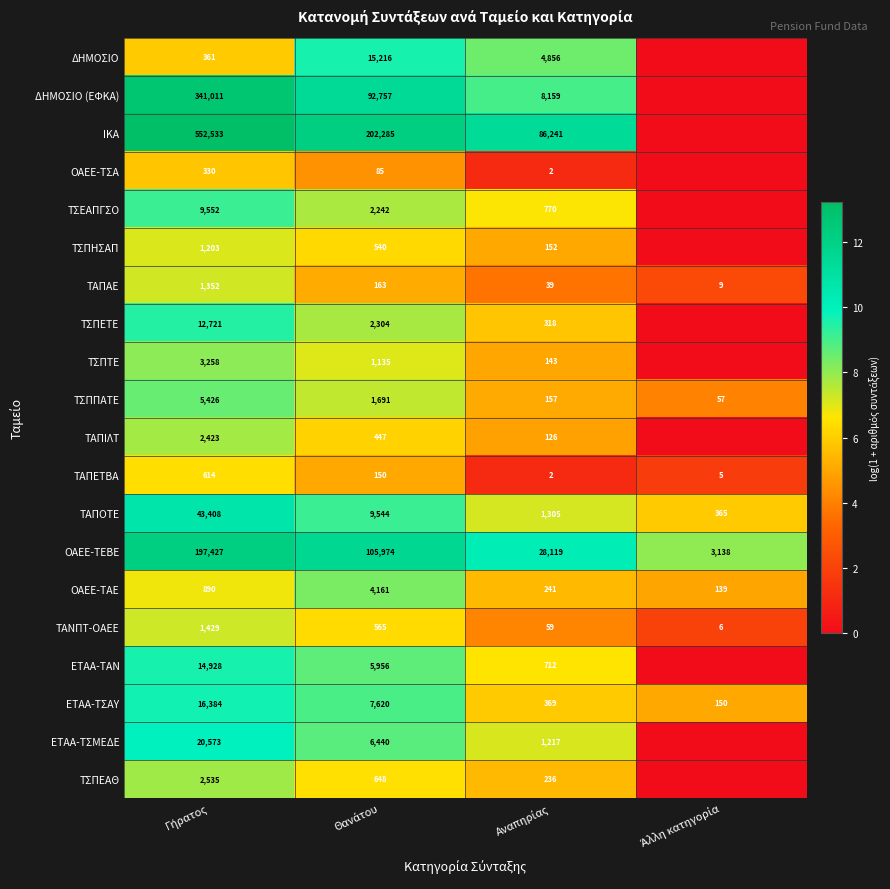

What is the highest value of the ΤΣΠΠΑΤΕ series?

5426